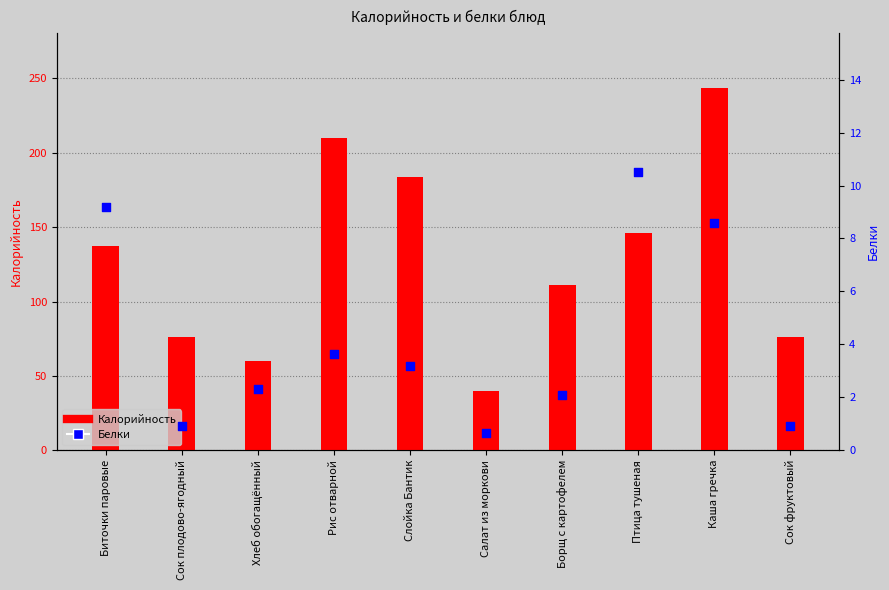

Which series has the largest total across all categories?

Калорийность